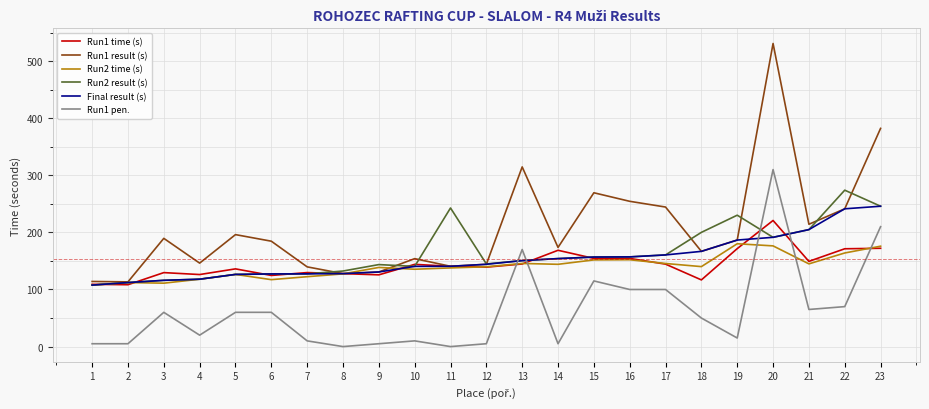

How many lines are shown in the chart?

6